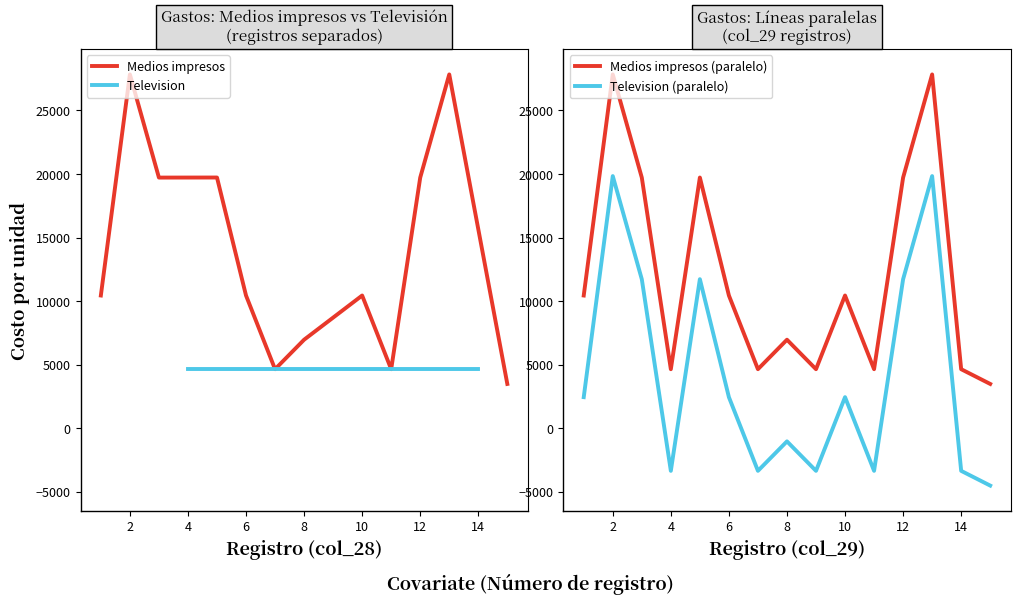

What is the maximum value for Medios impresos?

27840